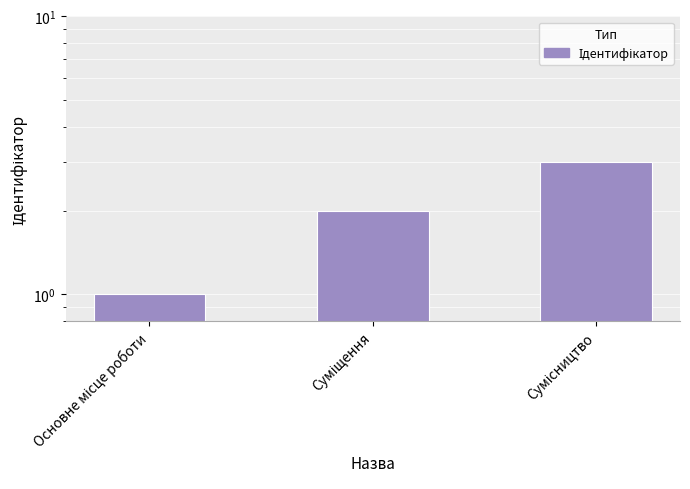

Reading left to right, what are all the values shown in this chart?

Основне місце роботи=1	Суміщення=2	Сумісництво=3